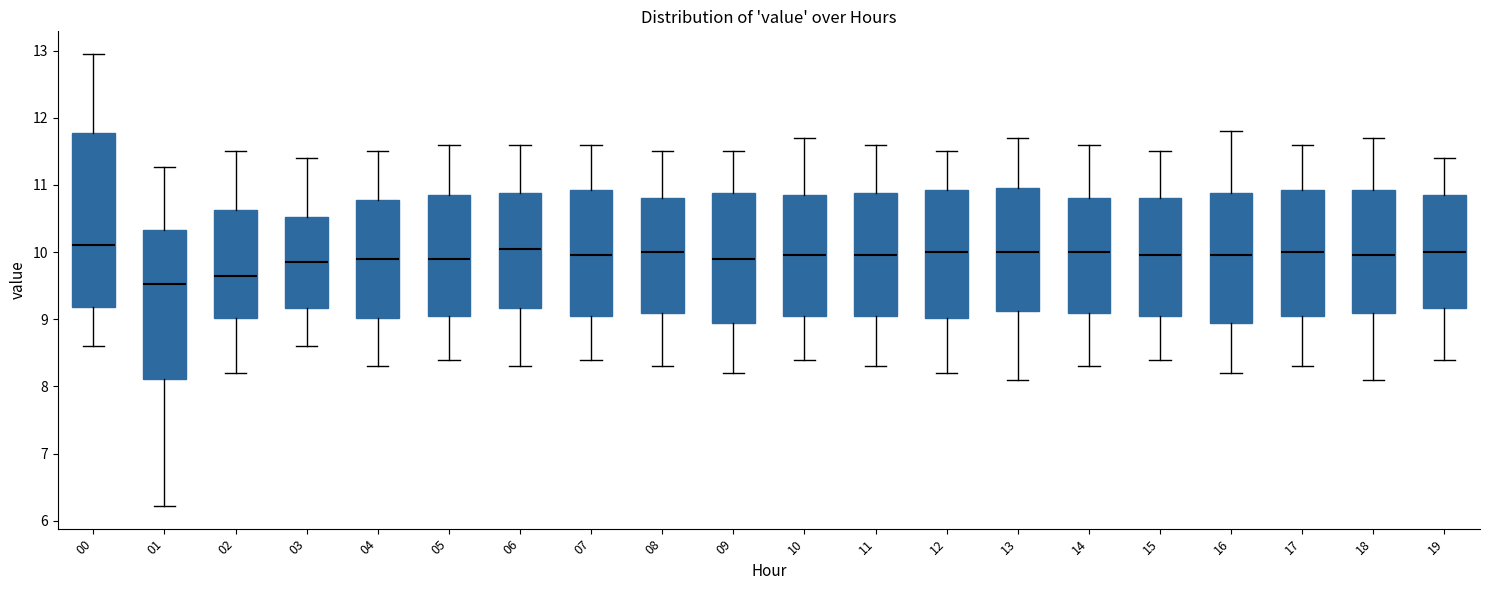

Which box's median line is the lowest?

01